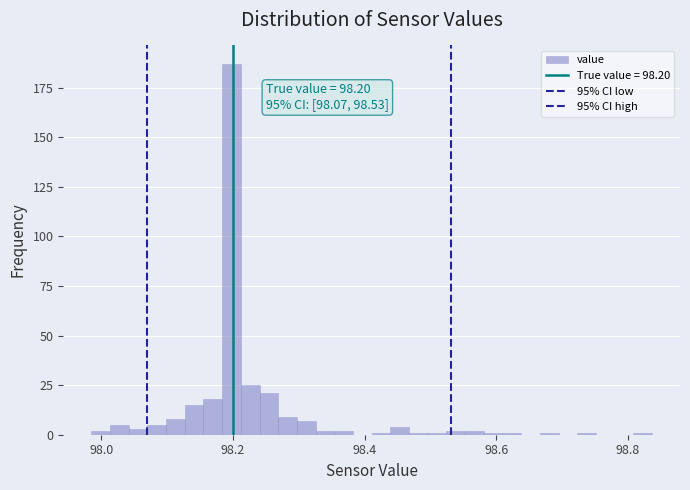

Around what value on the x-axis is the tallest bar? Give the approximate position of its centre, as read against the axis.

98.20